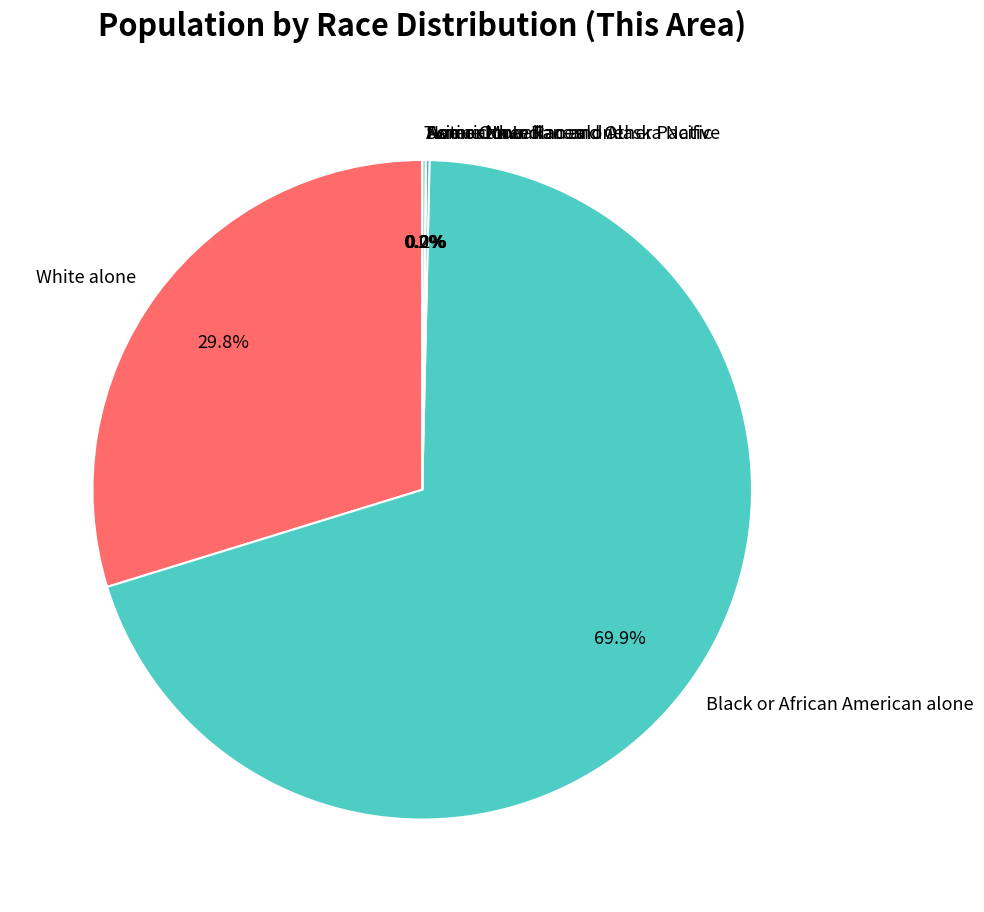

Is Some Other Race alone the majority of the pie?

No